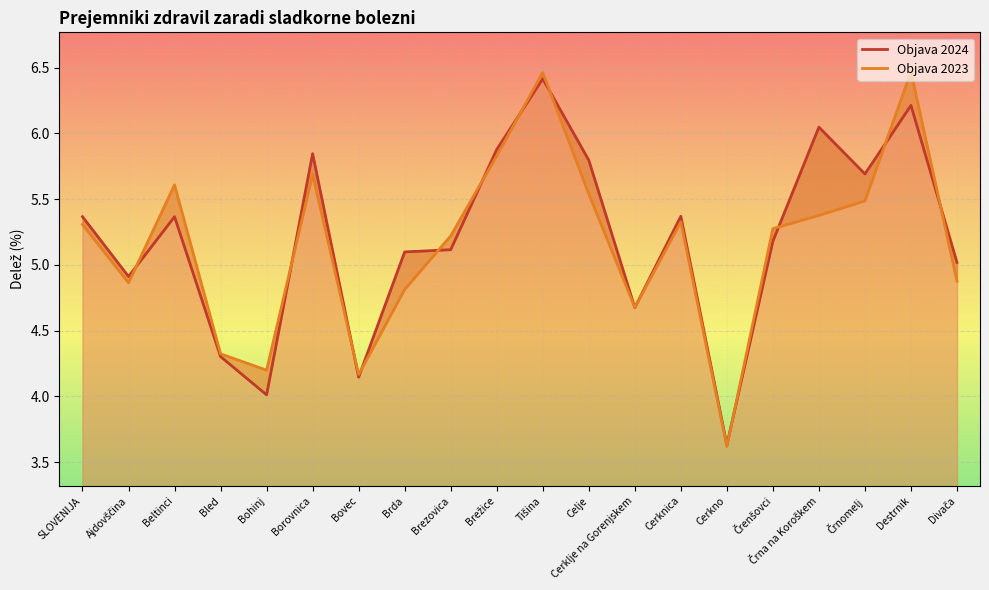

Does the chart display data point markers on the line(s)?

No